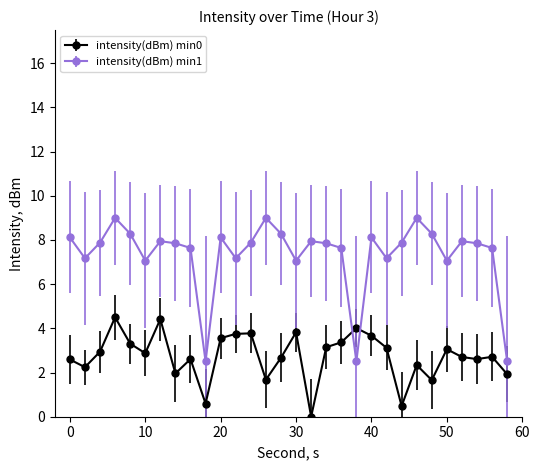

At how many categories does at least one series exceed 6?

27